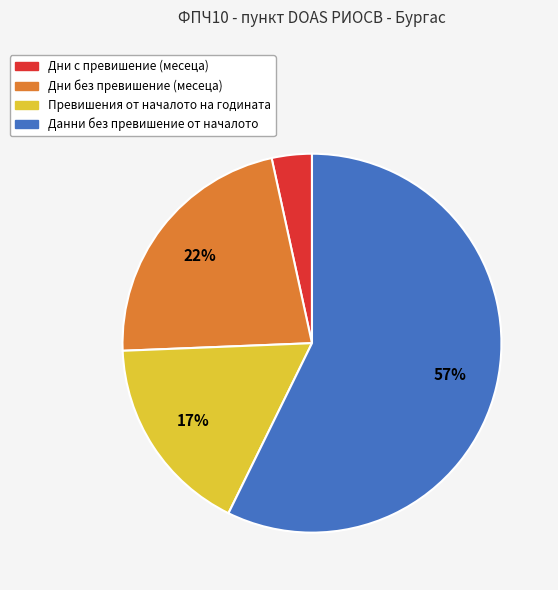

To the nearest percent, what percentage of the pie is Дни с превишение (месеца)?

3%